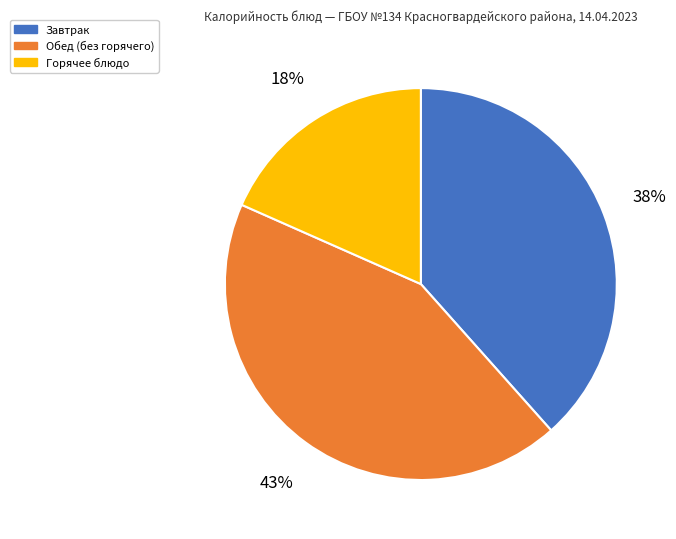

Combined, do Завтрак and Горячее блюдо account for over 50%?

Yes